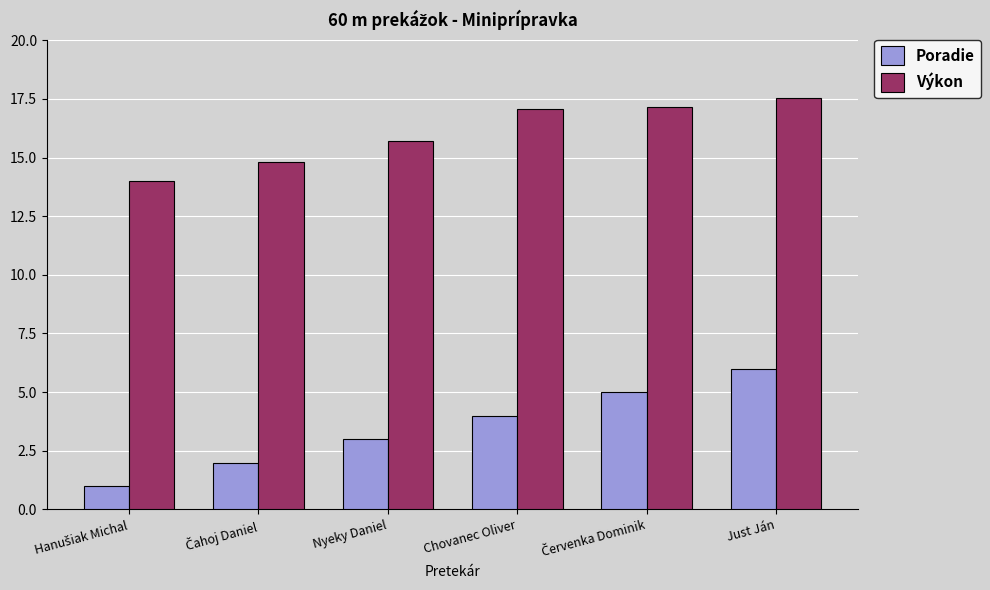

What is the value of the Výkon bar at the 3rd from the left?

15.7